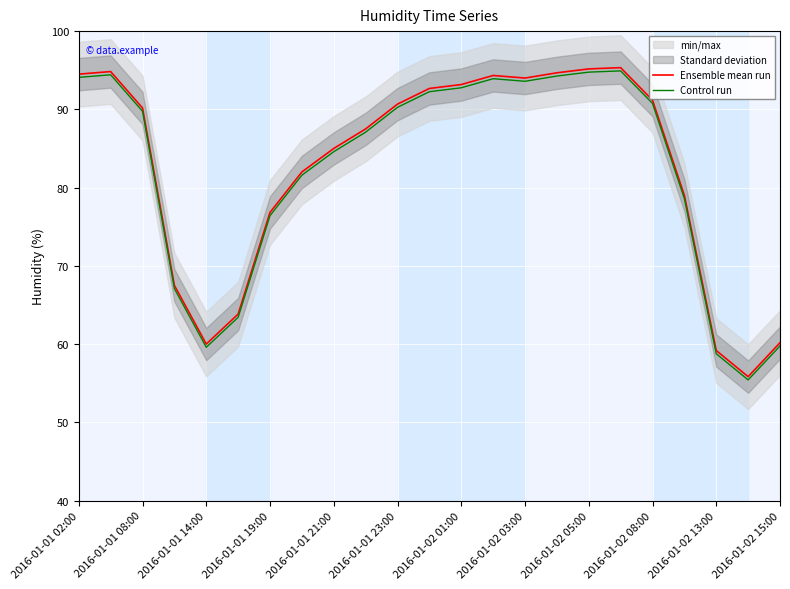

Which series has the largest range (max minus min)?

Control run